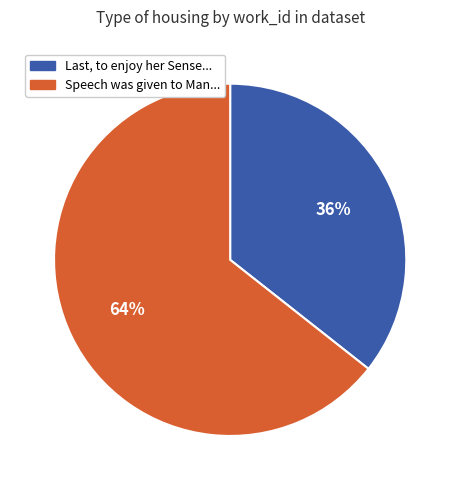

Is there a majority slice in this chart?

Yes